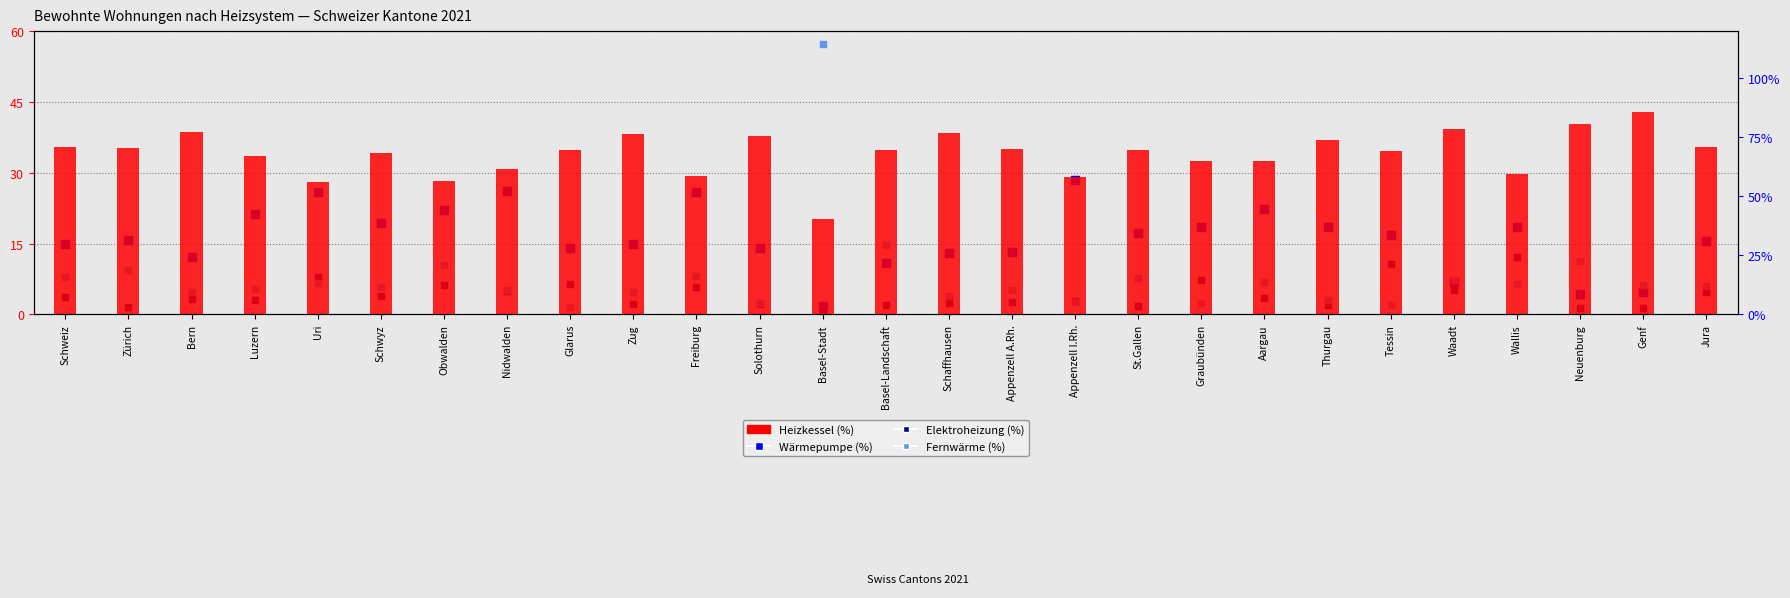

At which category is the sum across all series the highest?

Basel-Stadt